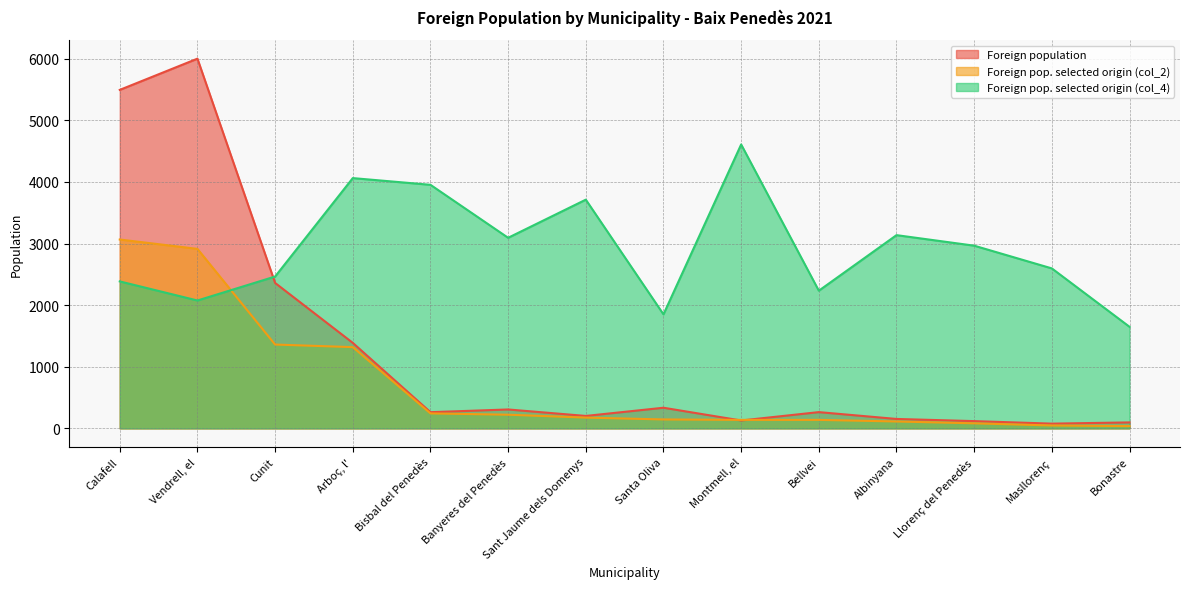

List the series in order of their peak value, highest first.

Foreign population, Foreign pop. selected origin (col_4), Foreign pop. selected origin (col_2)